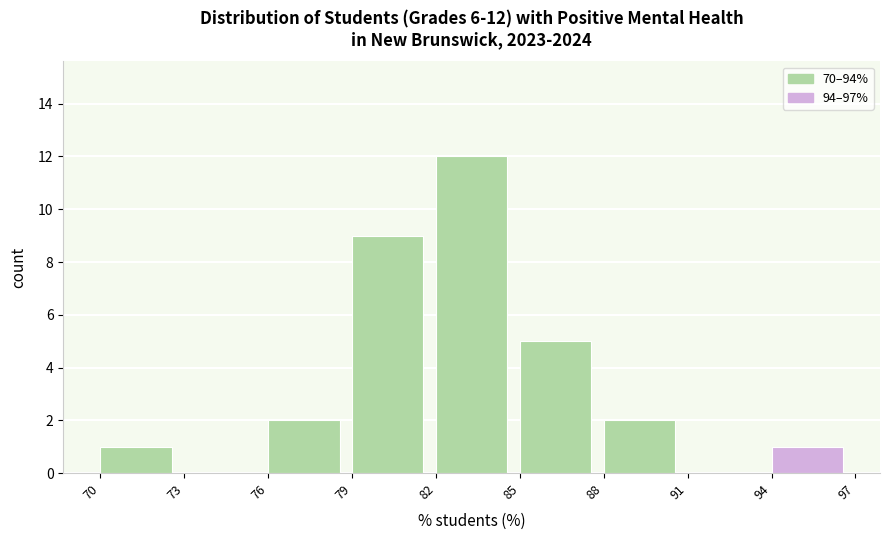

Over which range of the x-axis is the bar tallest?

82 to 85